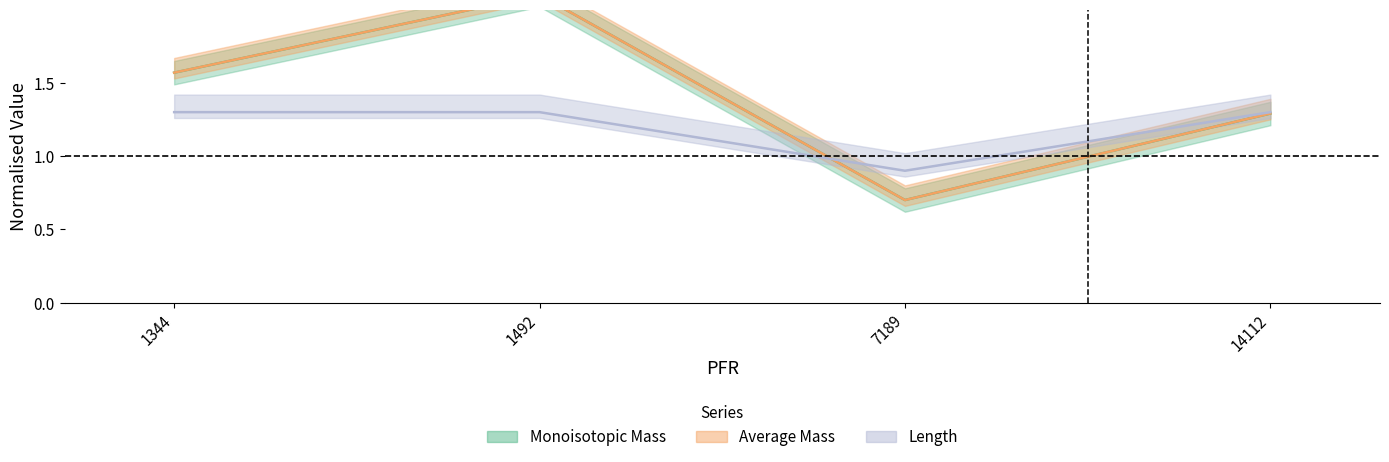

How many series are shown in this chart?

3